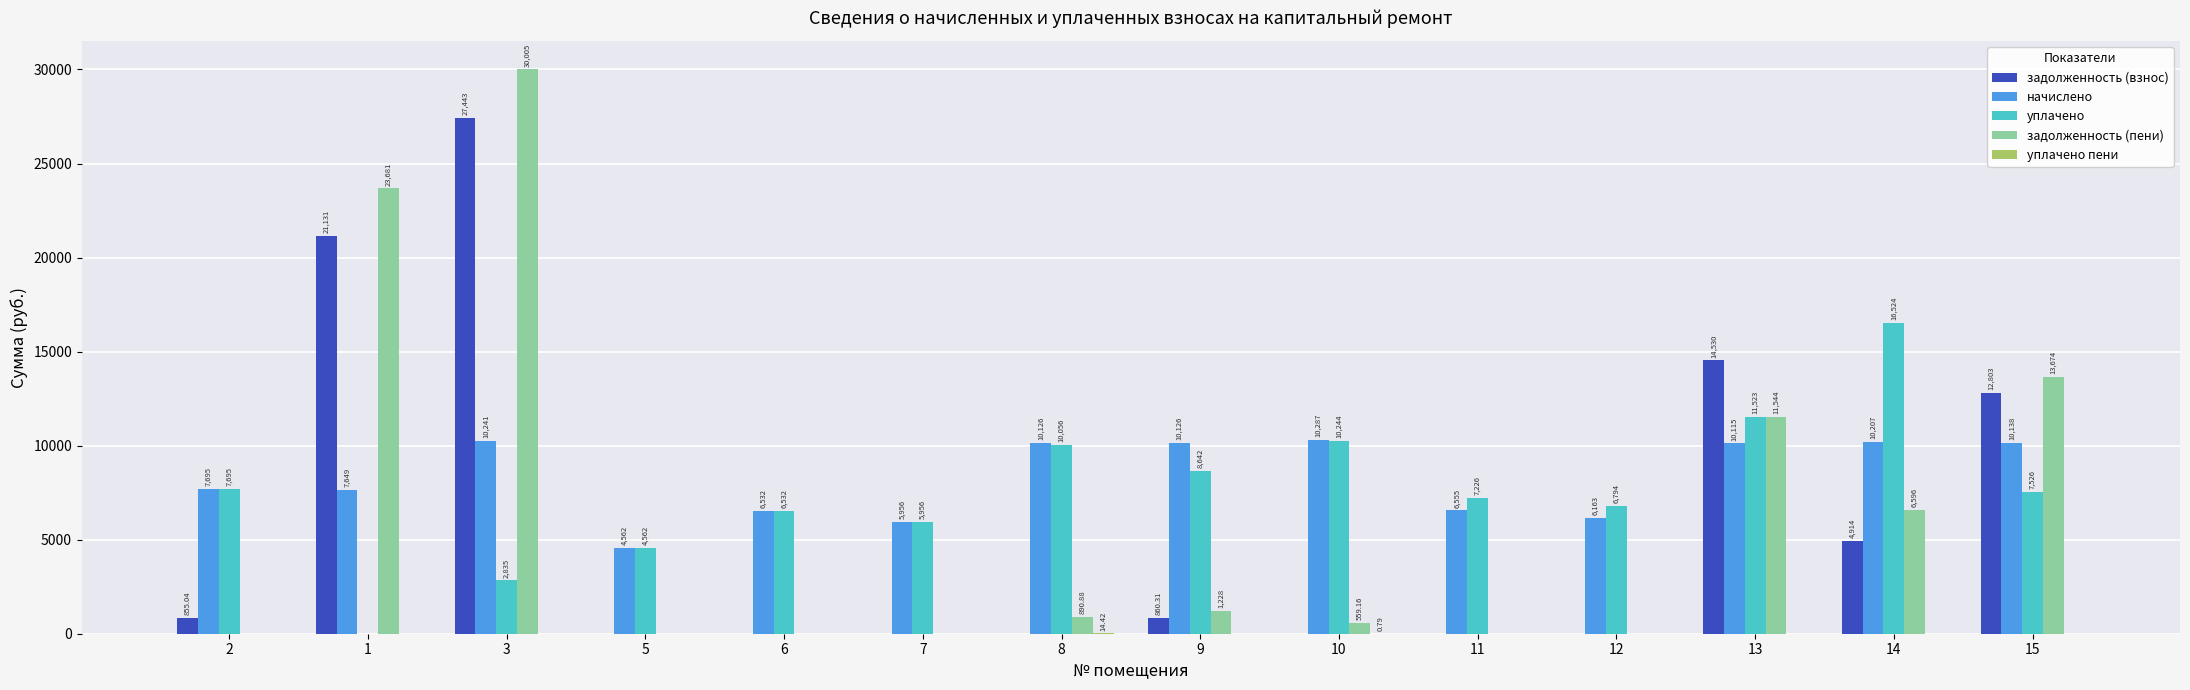

Which series has the largest total across all categories?

начислено